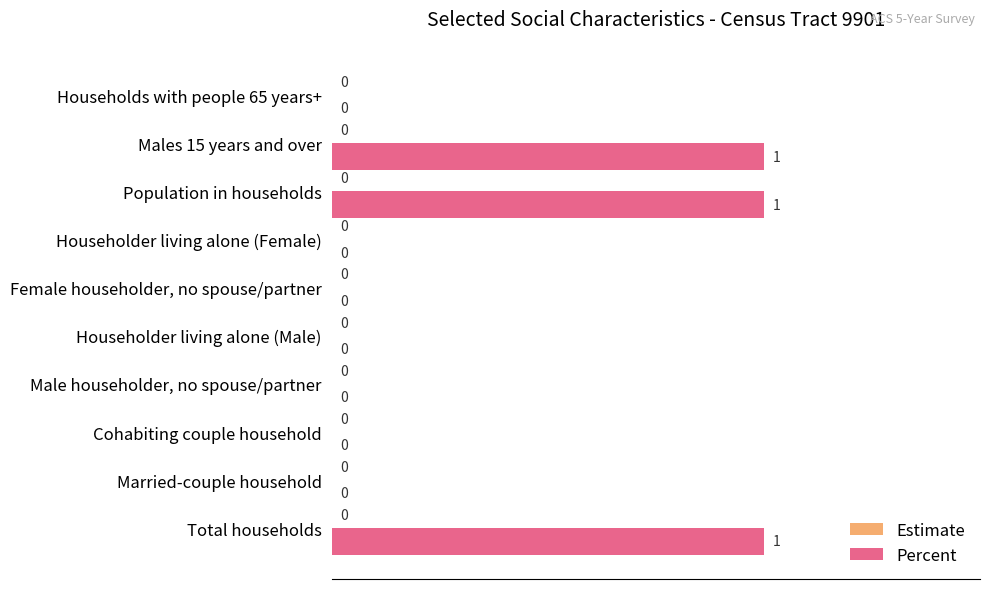

How many values are between 0 and 1?

10